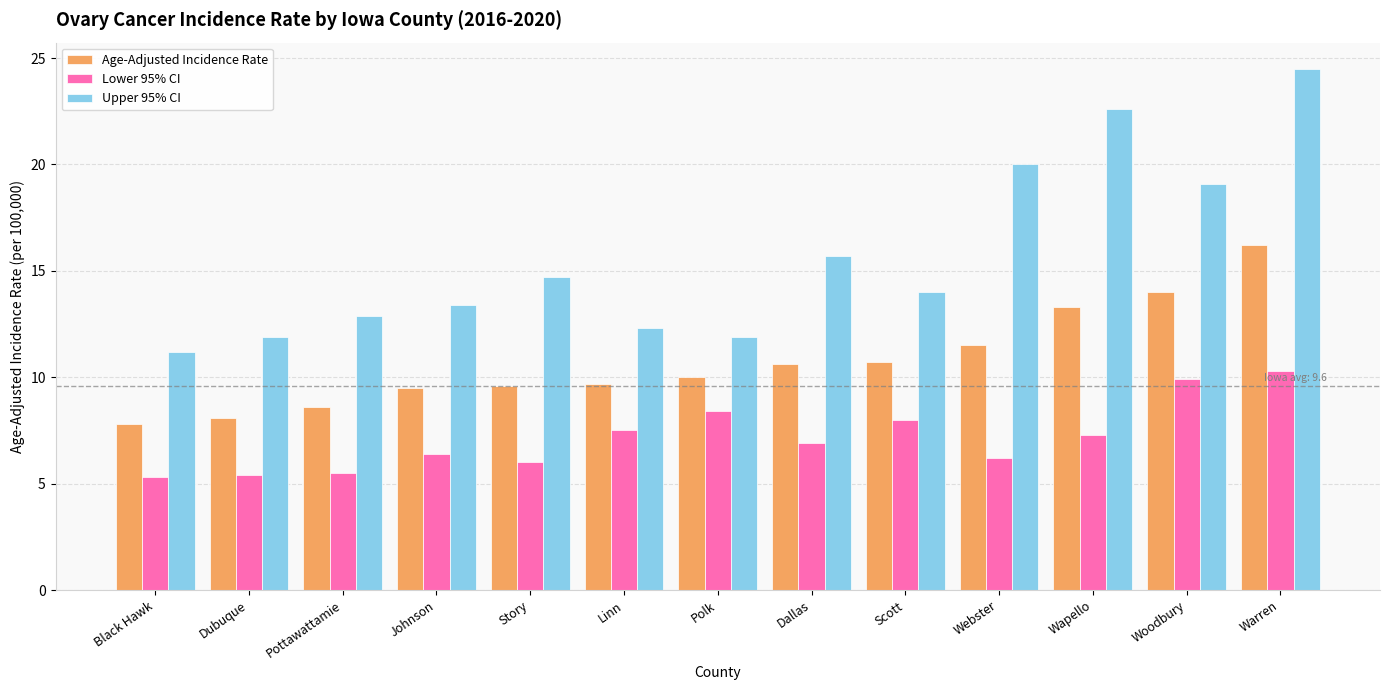

Count the number of data series in this chart.

3